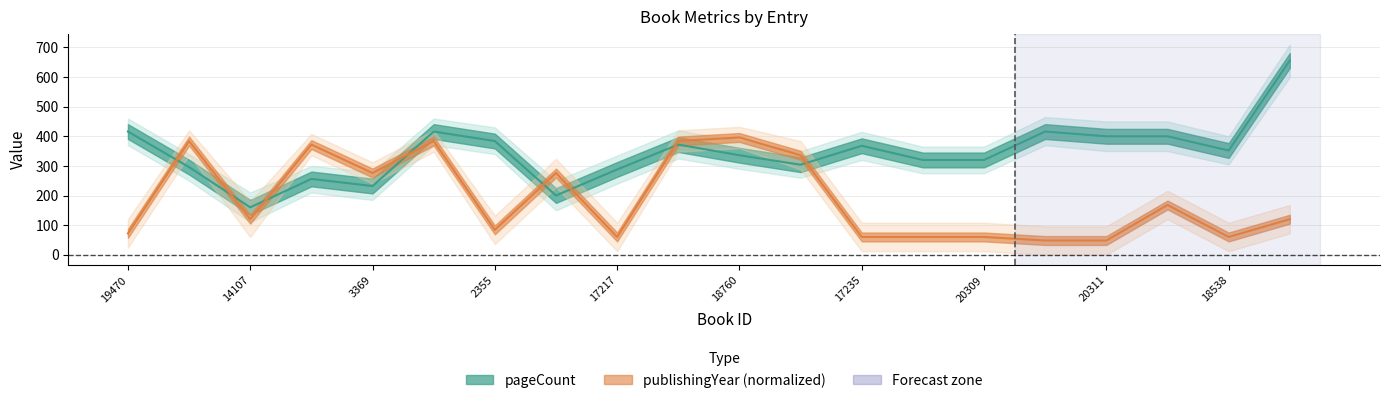

What is the minimum value for pageCount (Estimate)?

160